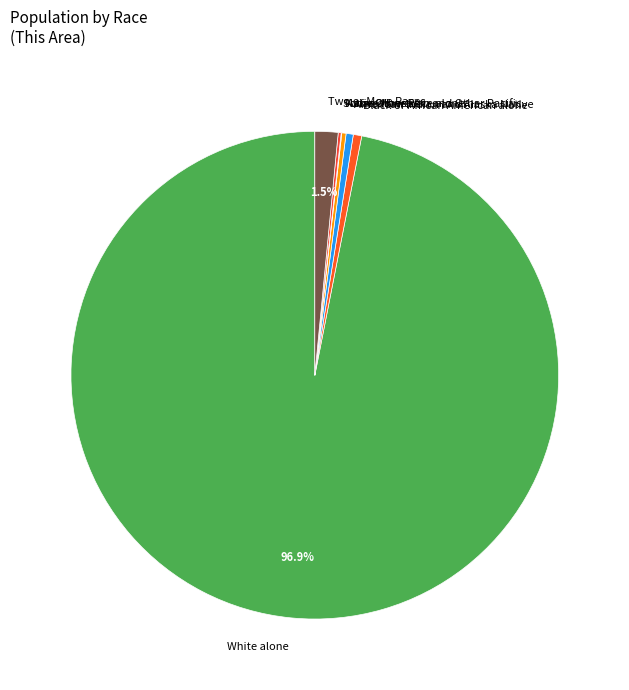

Combined, do Two or More Races and White alone account for over 50%?

Yes